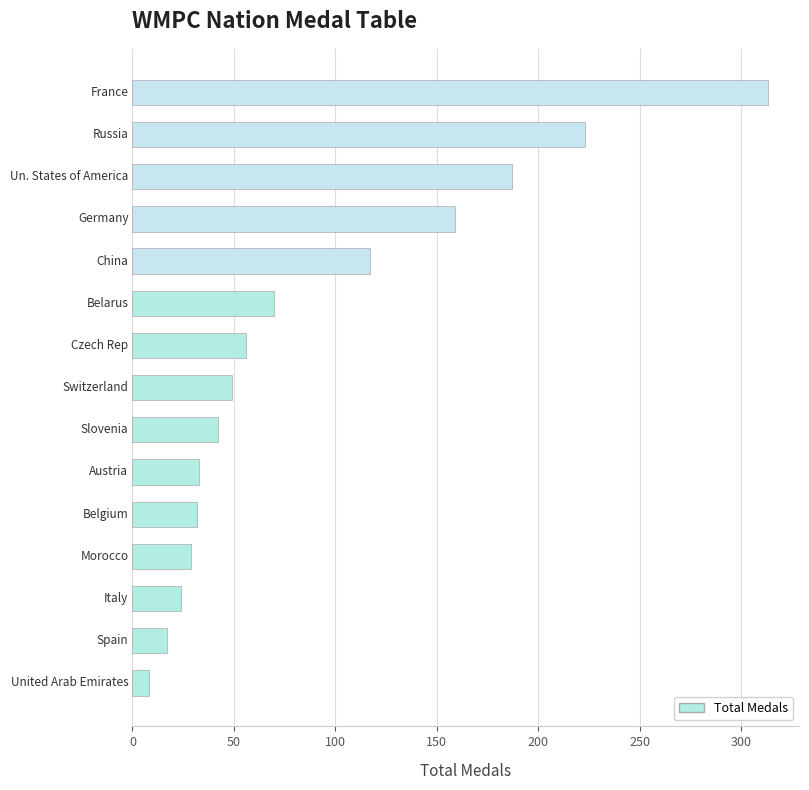

What is the difference between the maximum and second lowest values?

296